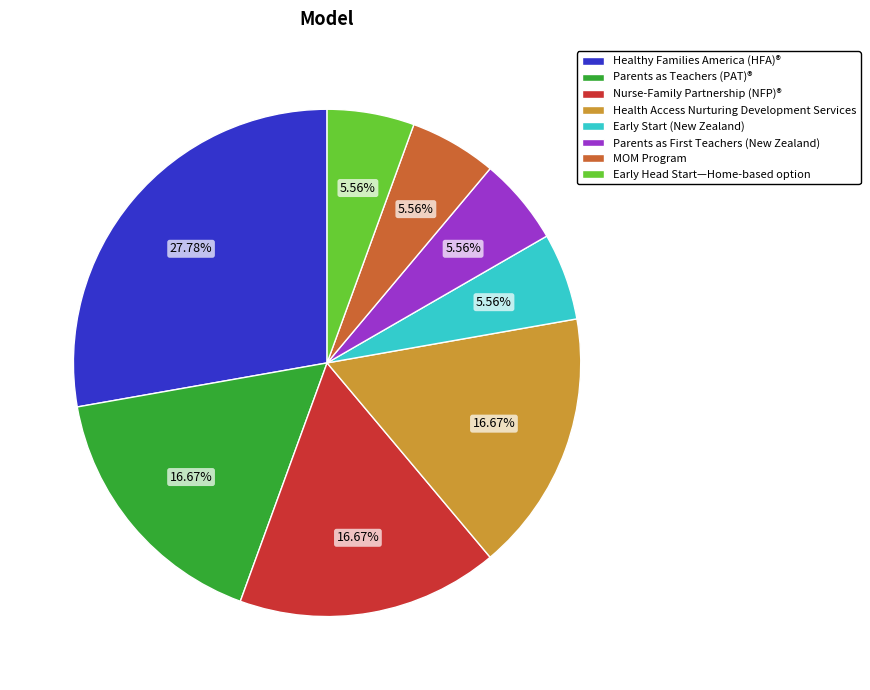

To the nearest percent, what portion does Early Head Start—Home-based option represent?

6%